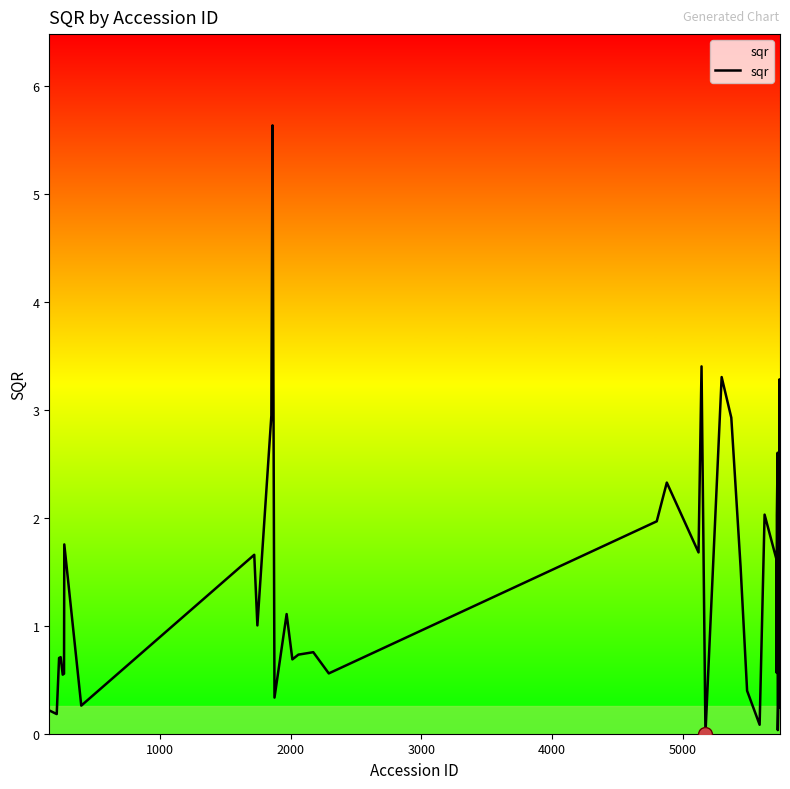

What is the maximum value shown in the chart?

5.6